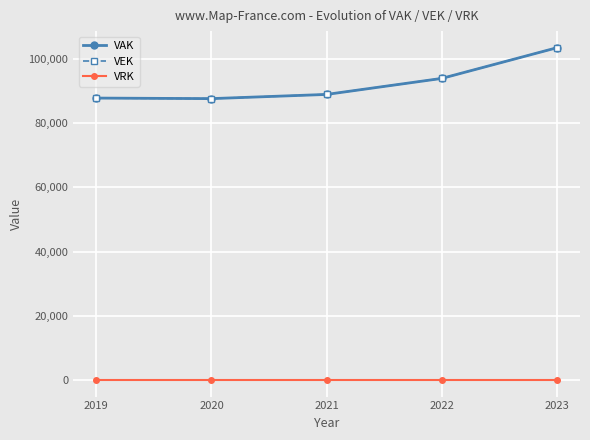

The value of VAK at 2023 is 47629. True or false?

False